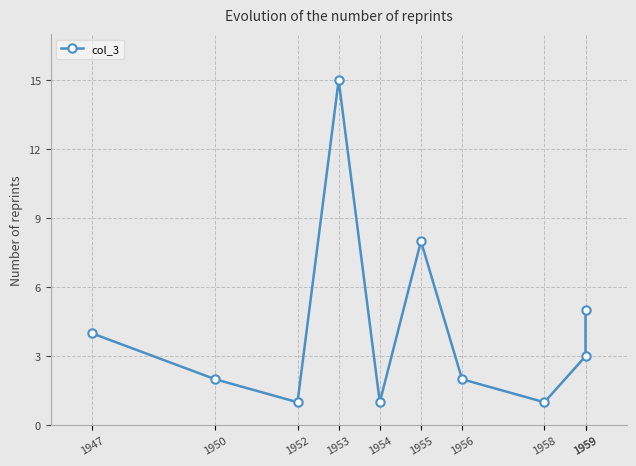

How many points are lower than both their immediate neighbors (excluding endpoints)?

3